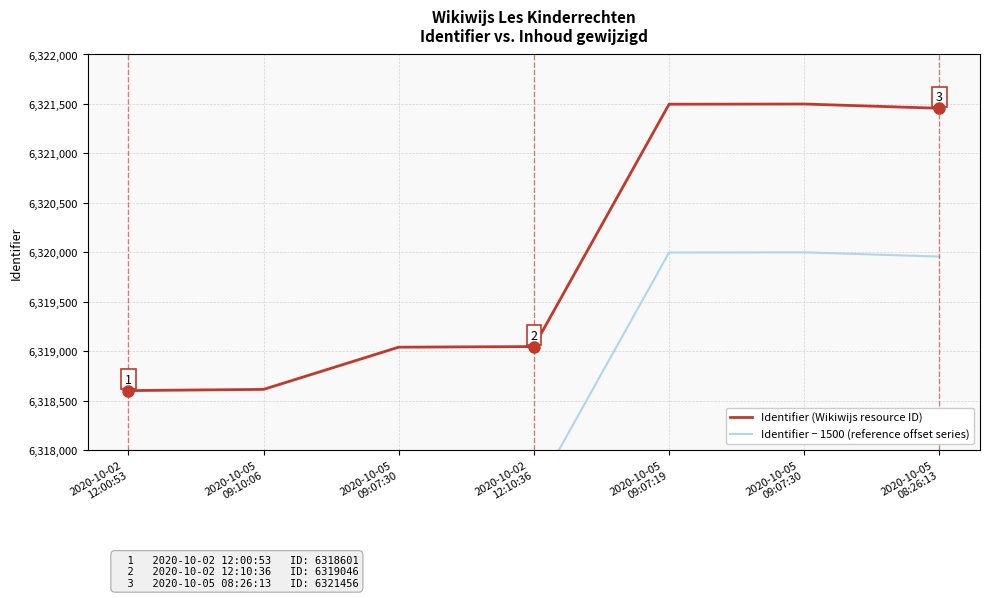

Reading left to right, list all the values displayed in this chart.

Identifier (Wikiwijs resource ID): 6318601	6318613	6319040	6319046	6321497	6321499	6321456
Identifier − 1500 (reference offset series): 6317101	6317113	6317540	6317546	6319997	6319999	6319956